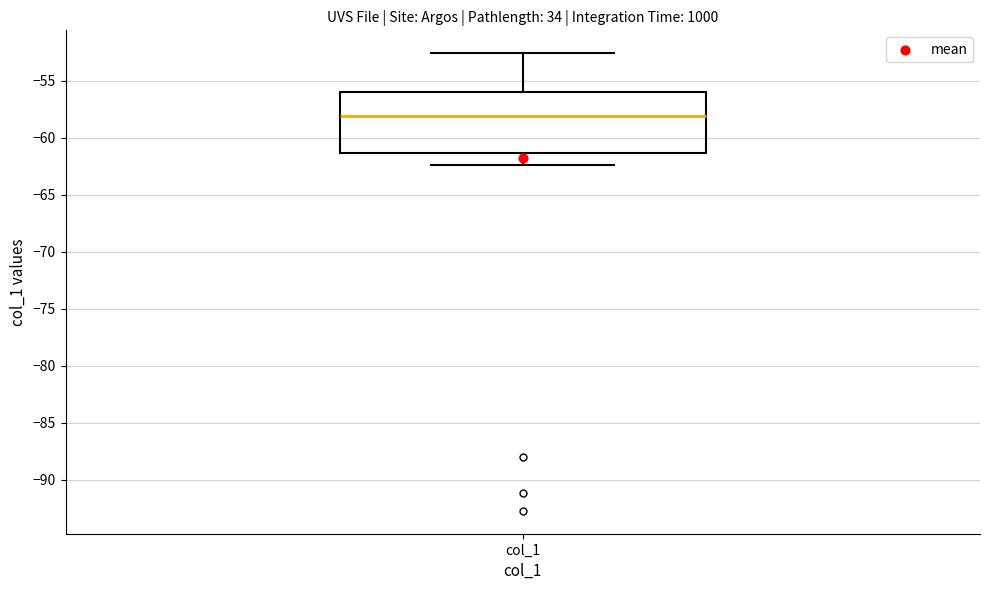

Where is the lower edge of the box for col_1 on the y-axis? The values are not printed on the chart, so give them approximately, as read against the axis.

-61.5